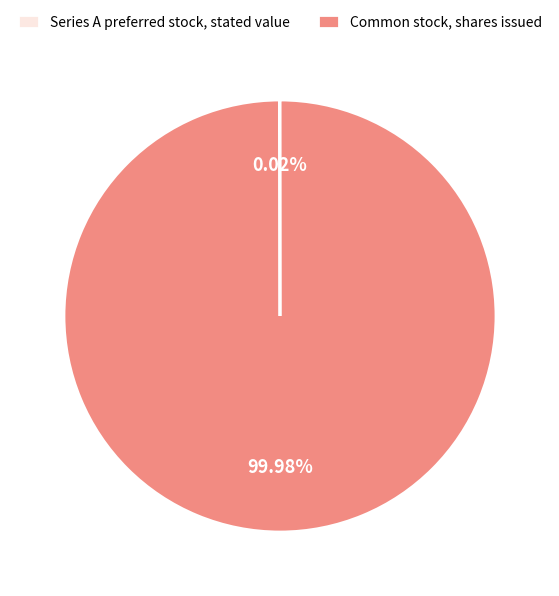

Which slice is the largest?

Common stock, shares issued